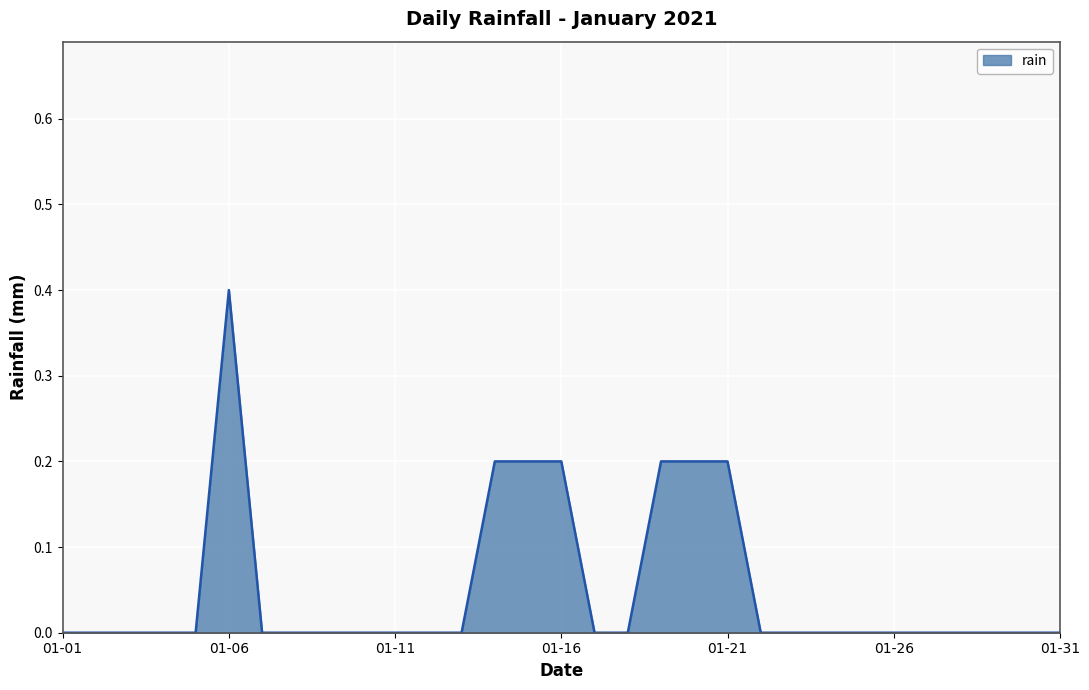

How many lines are shown in the chart?

1